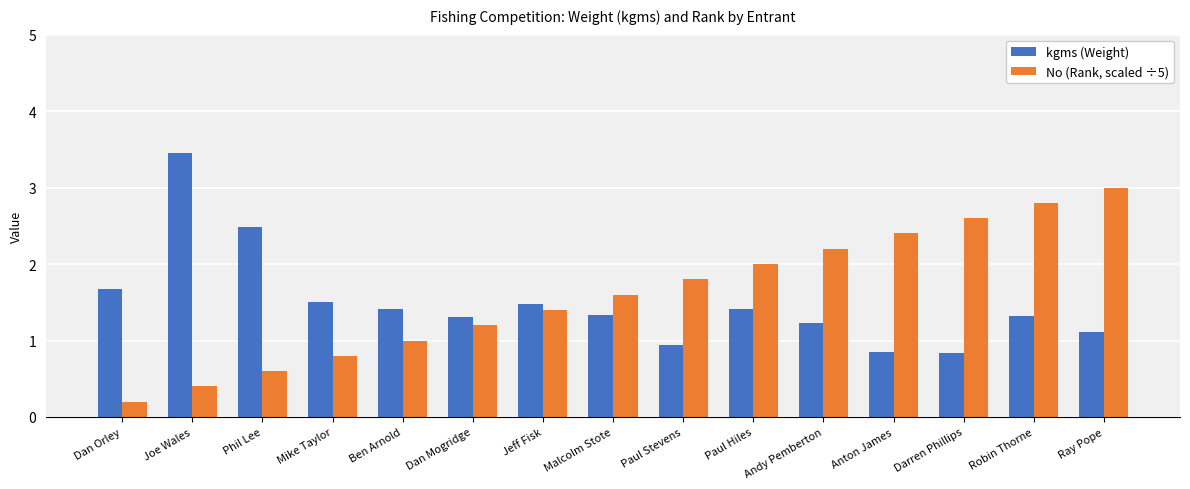

Is the value of kgms (Weight) at Anton James greater than the value of No (Rank, scaled ÷5) at Anton James?

No